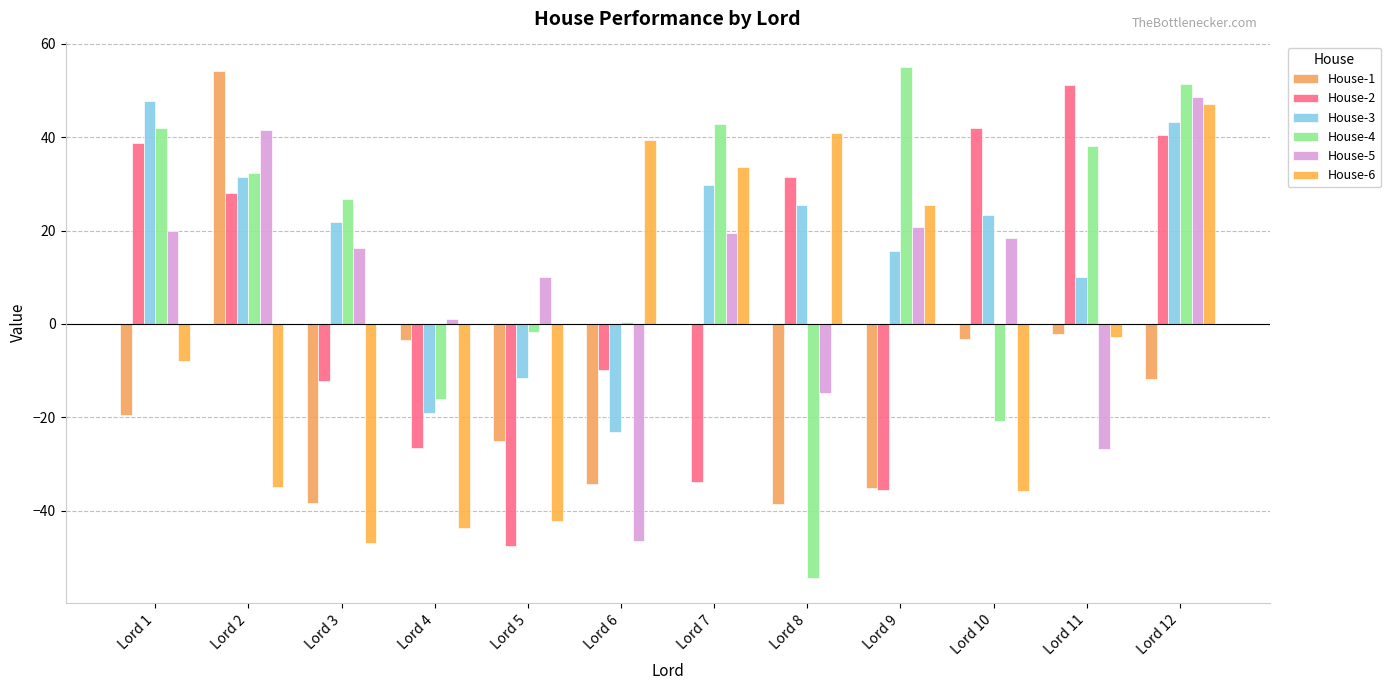

True or false: House-1 has a value of -25.2 at Lord 5.

True